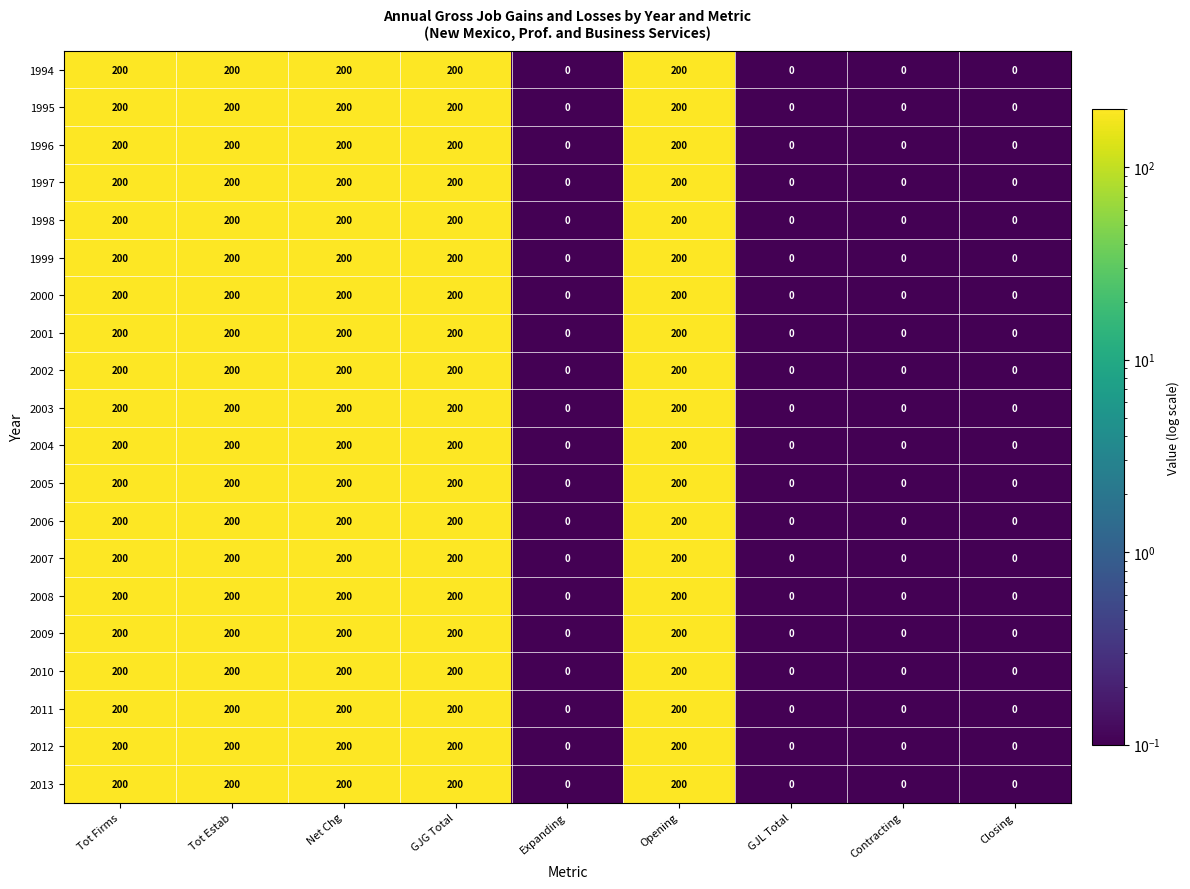

At how many categories does at least one series exceed 119?

5